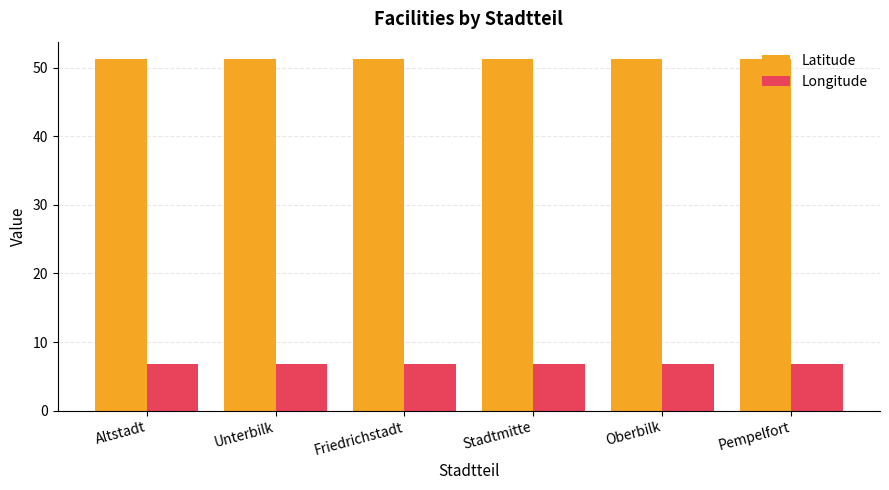

Is the value of Longitude at Unterbilk greater than the value of Latitude at Pempelfort?

No